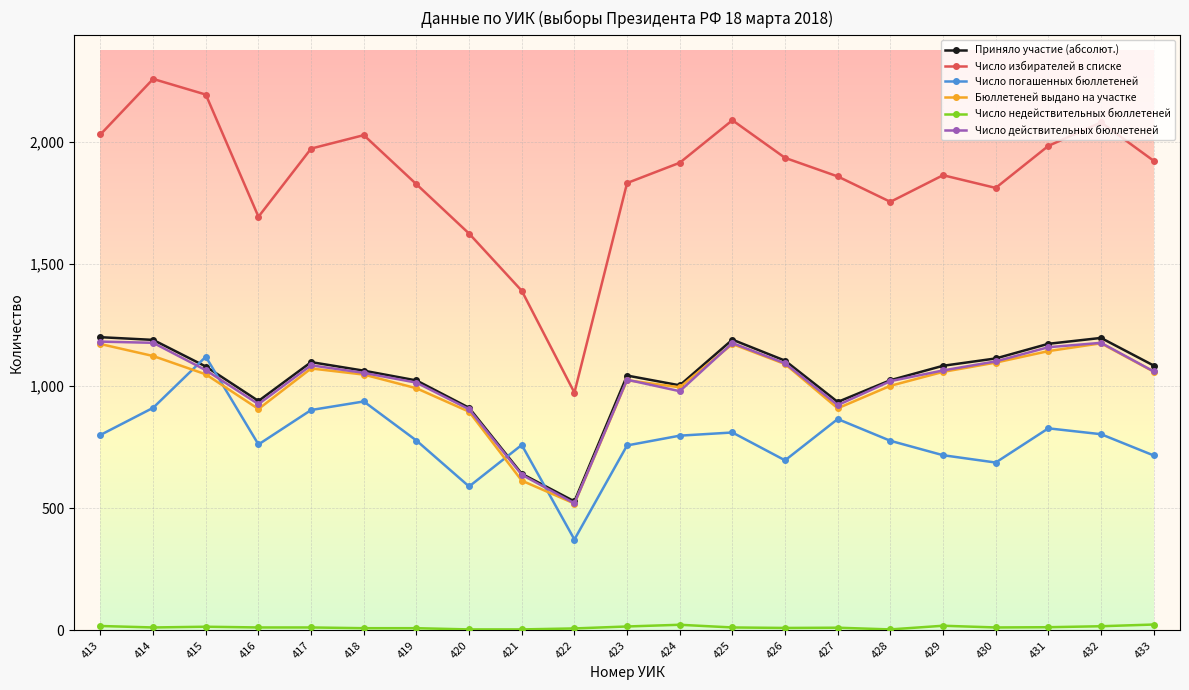

Which series has the largest total across all categories?

Число избирателей в списке